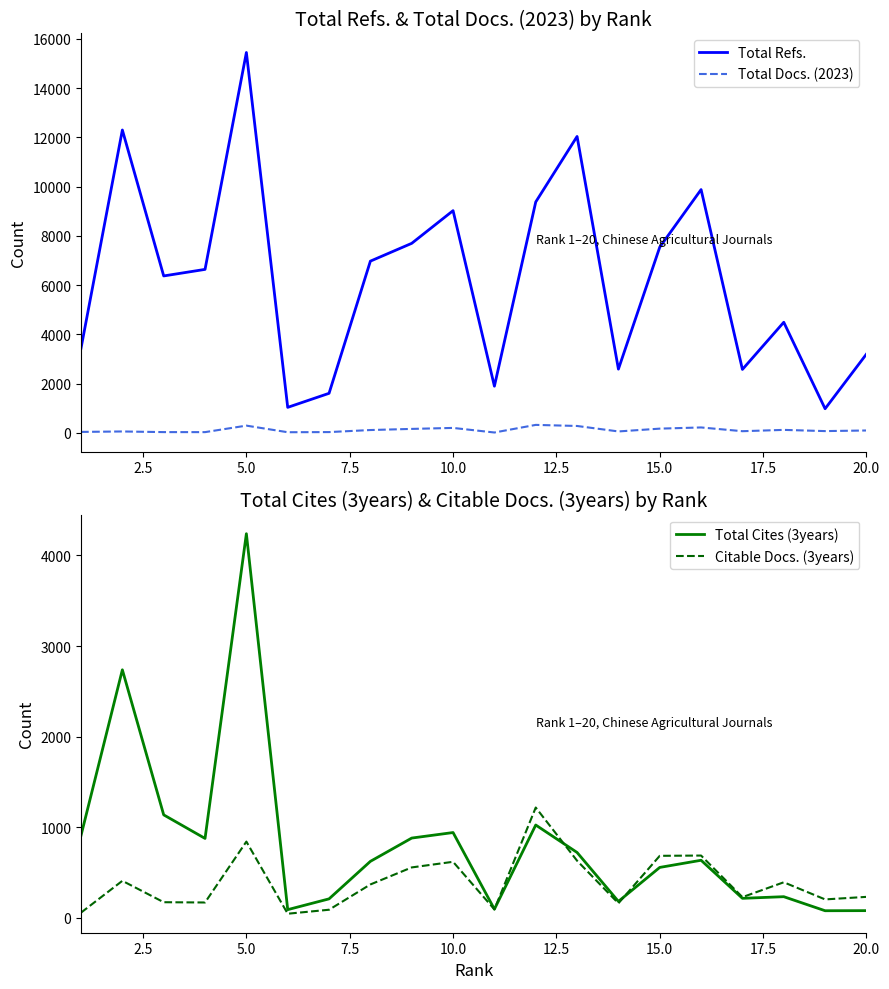

True or false: Total Docs. (2023) and Total Refs. intersect in this chart.

False